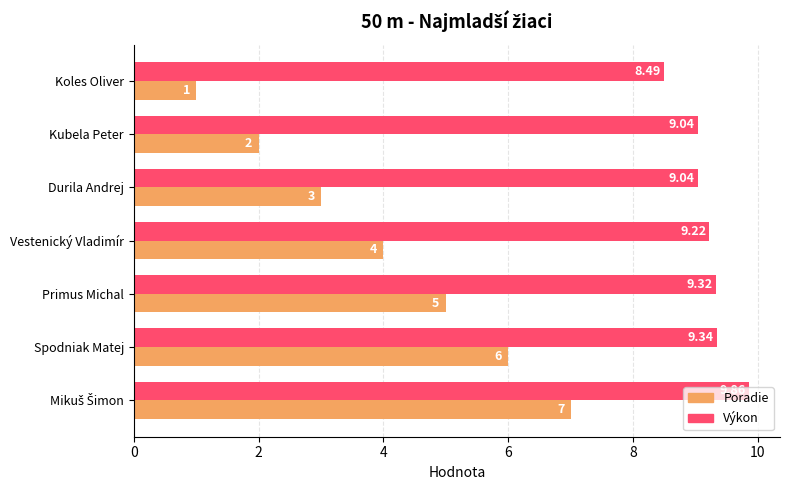

What is the difference between the highest and lowest values at Kubela Peter?

7.0